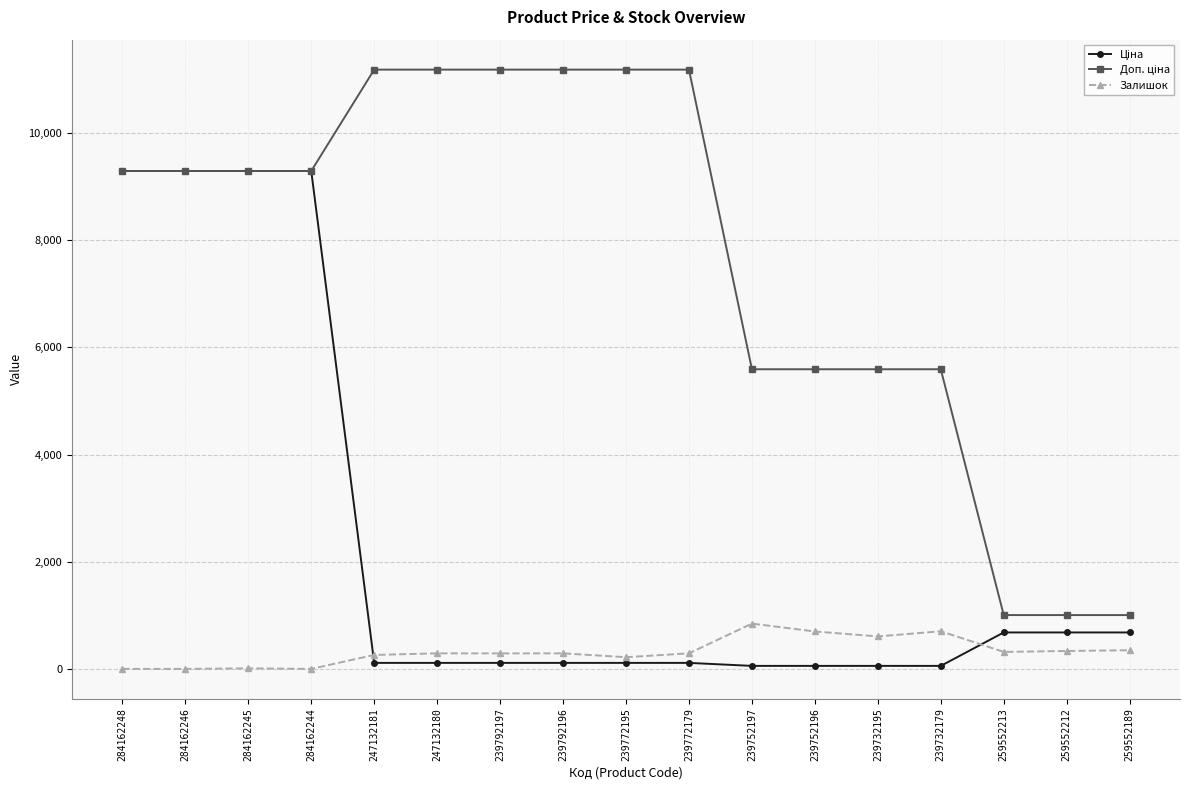

At how many categories does at least one series exceed 9425?

6